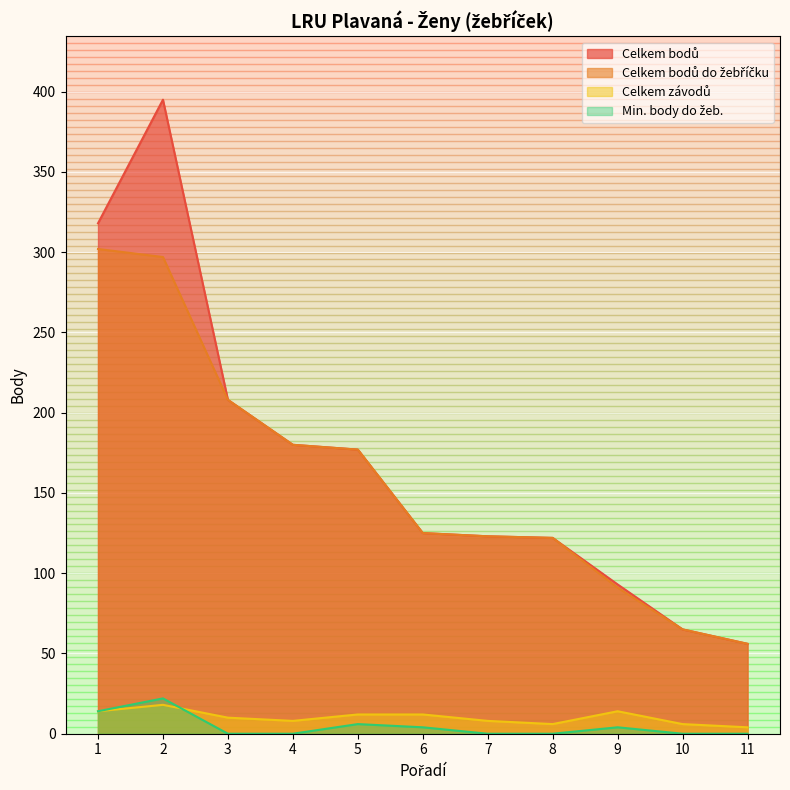

At which category is the sum across all series the highest?

2